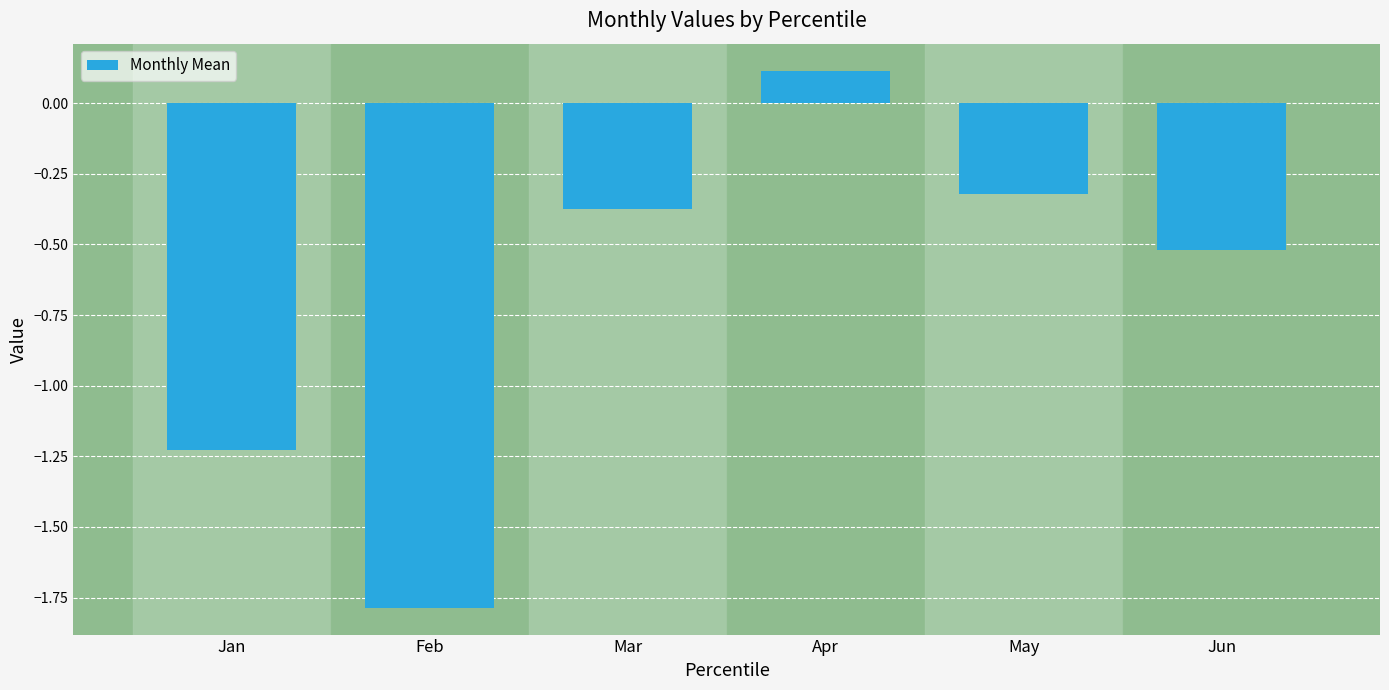

List the labels in order of value, smallest first.

Feb, Jan, Jun, Mar, May, Apr